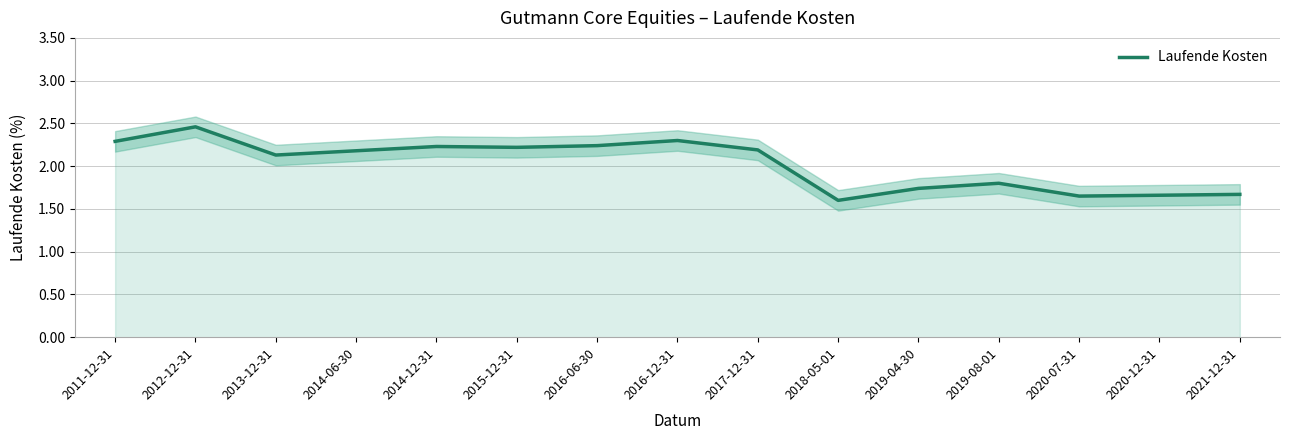

At which label does the data first exceed 2?

2011-12-31